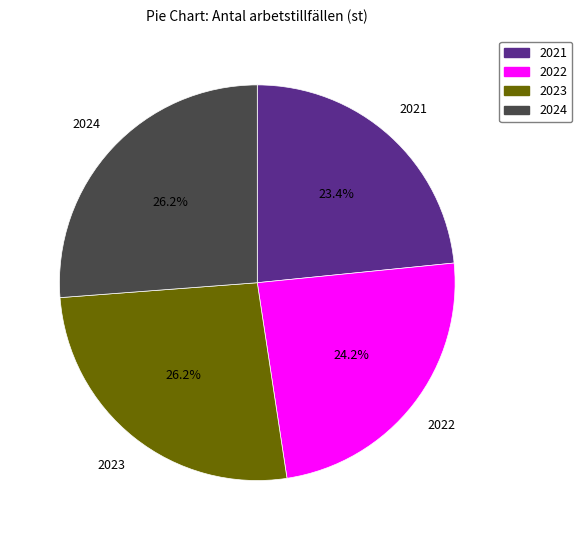

What percentage is the 2023 slice, to the nearest percent?

26%